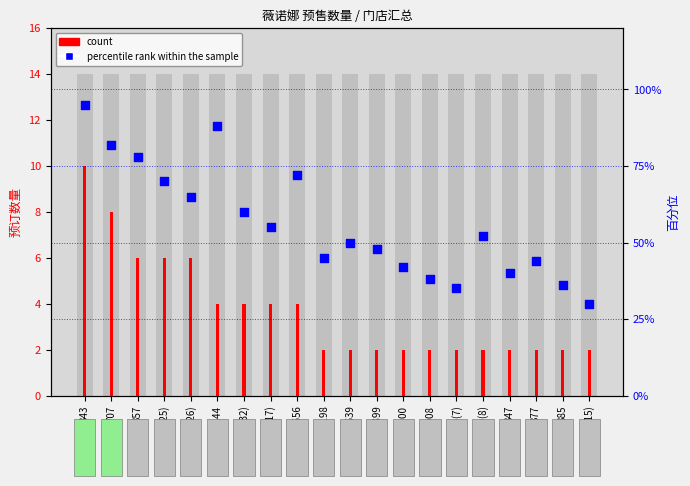

What is the total value across all series at 347?

42